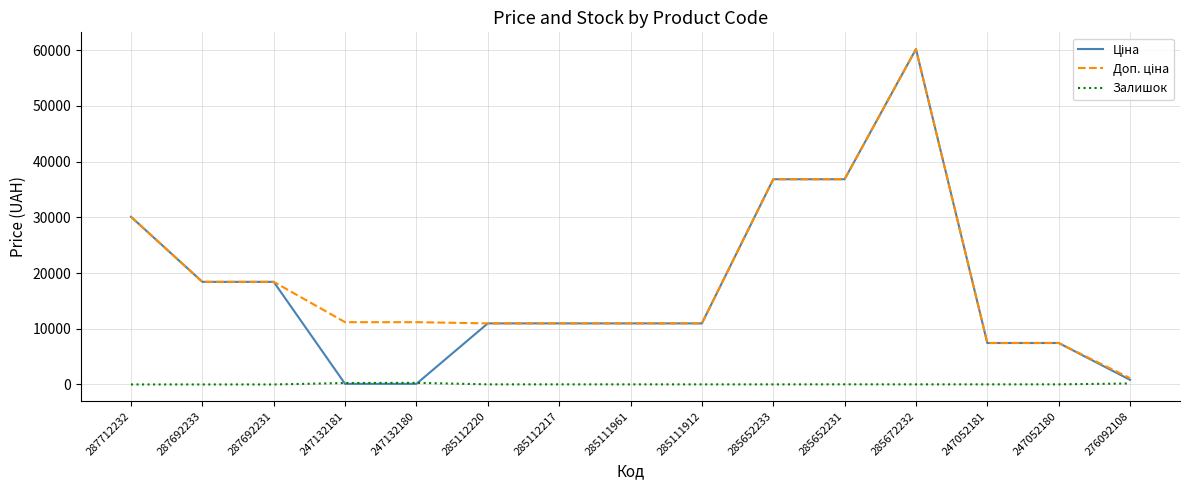

At which category is the sum across all series the highest?

285672232